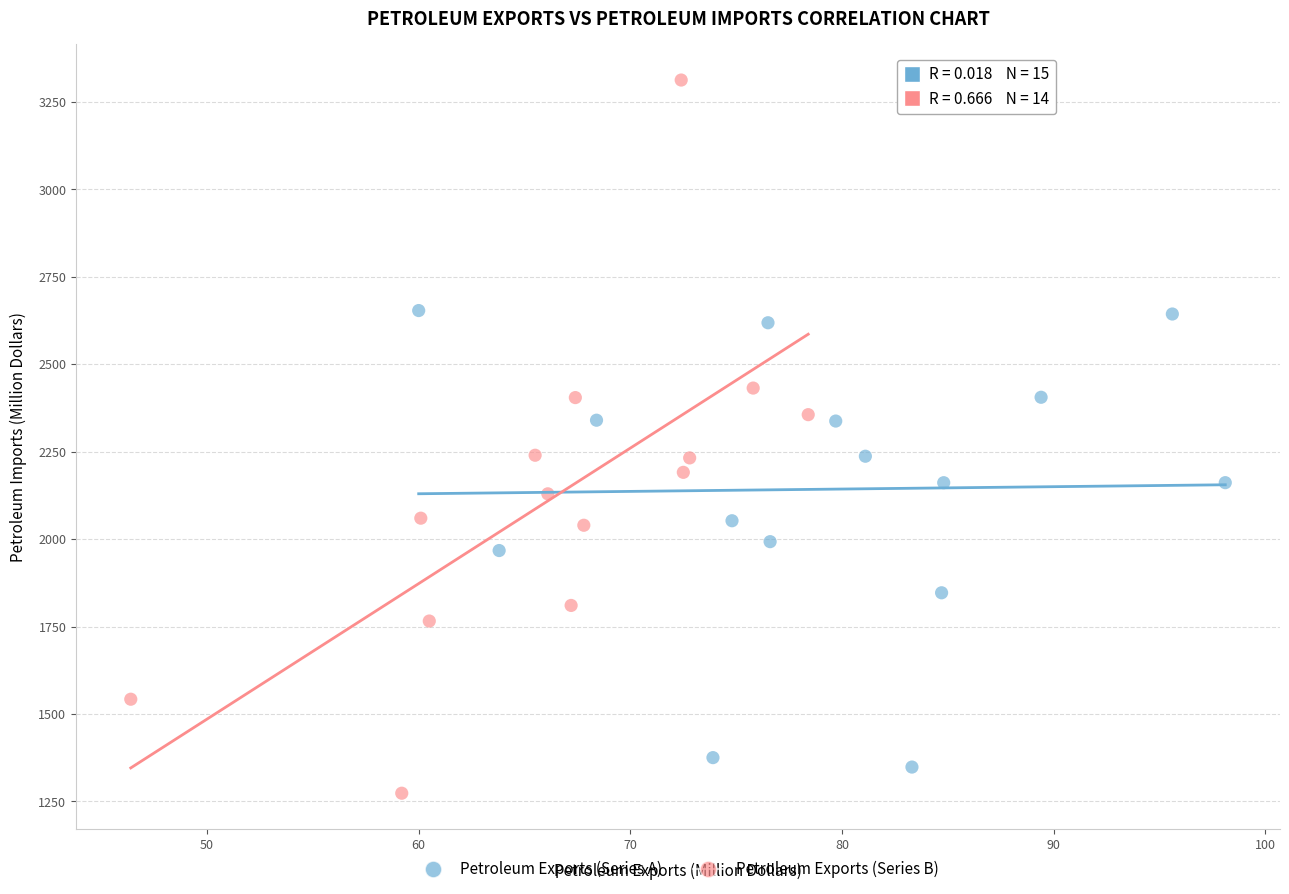

Which series reaches the maximum Y coordinate?

Petroleum Exports (Series B)